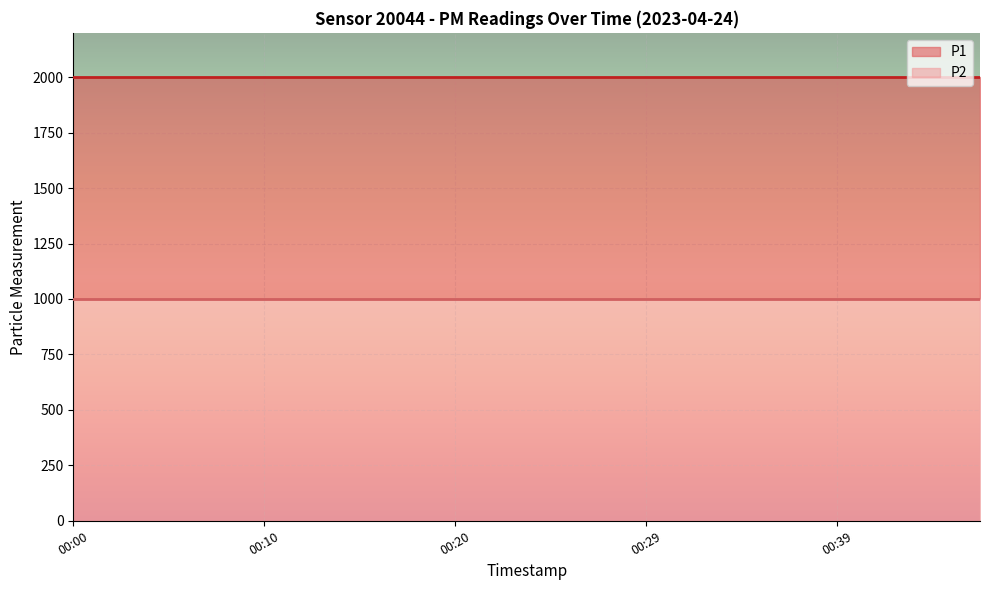

What is the total value across all series at 00:27?

2999.8